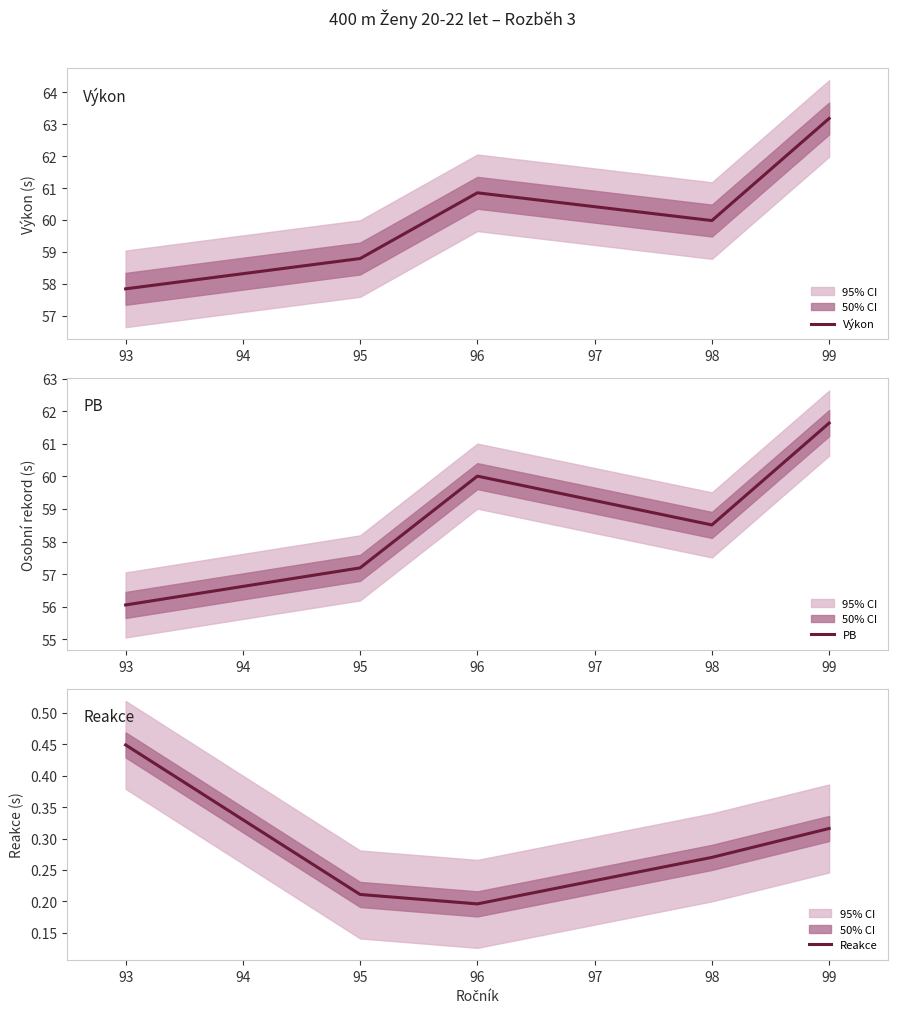

True or false: Výkon has a value of 60.9 at 96.

True